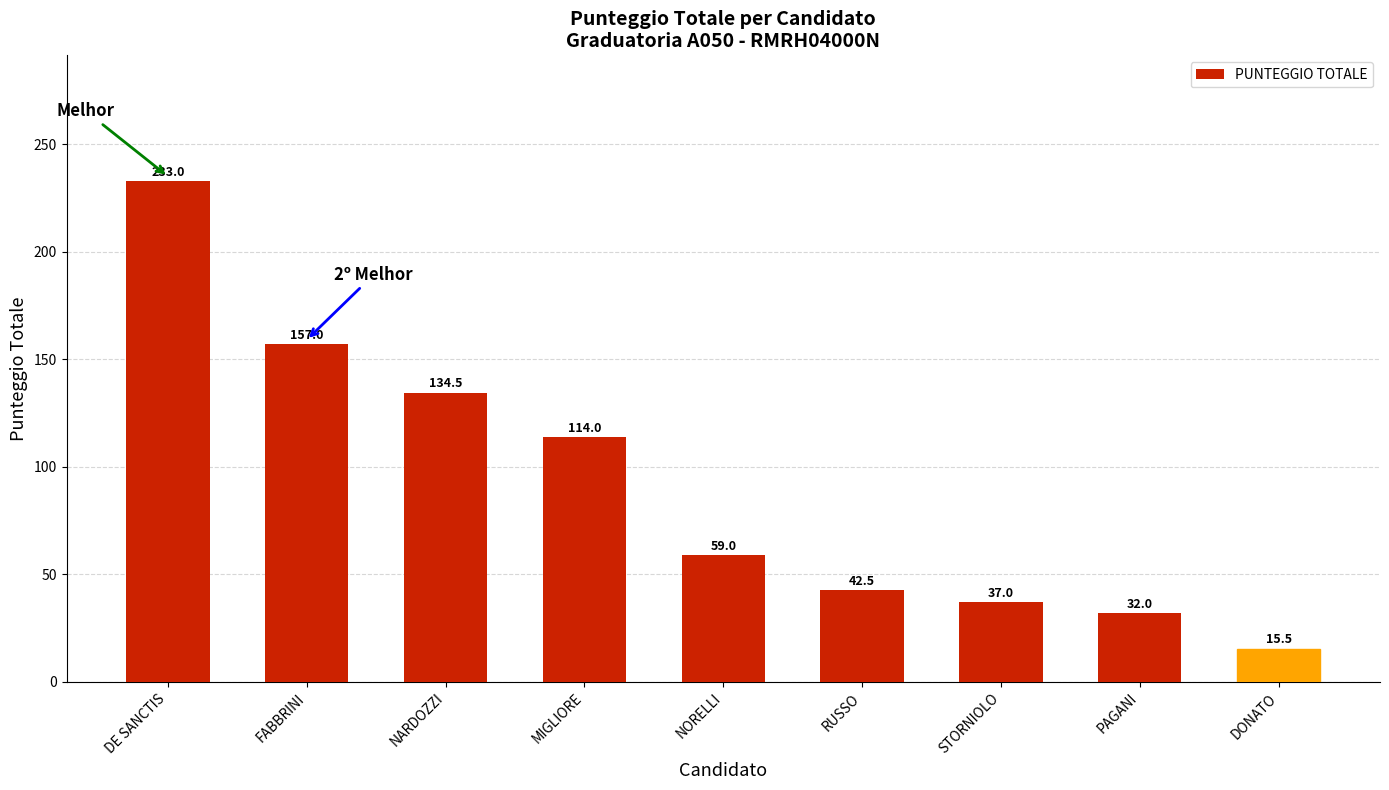

Between PAGANI and STORNIOLO, which is larger?

STORNIOLO